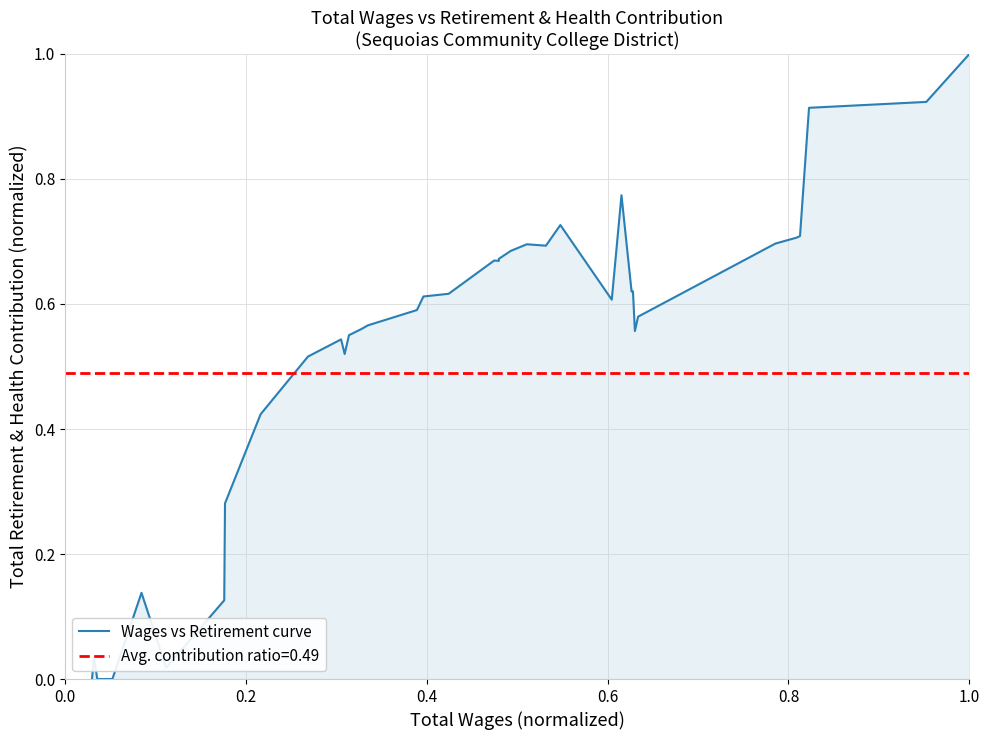

Reading left to right, list all the values displayed in this chart.

0.0	0.0	0.0	0.0	0.0	0.0	0.0	0.1	0.0	0.1	0.3	0.4	0.5	0.5	0.5	0.6	0.6	0.6	0.6	0.6	0.6	0.7	0.7	0.7	0.7	0.7	0.7	0.7	0.6	0.8	0.6	0.6	0.6	0.6	0.7	0.7	0.7	0.9	0.9	1.0